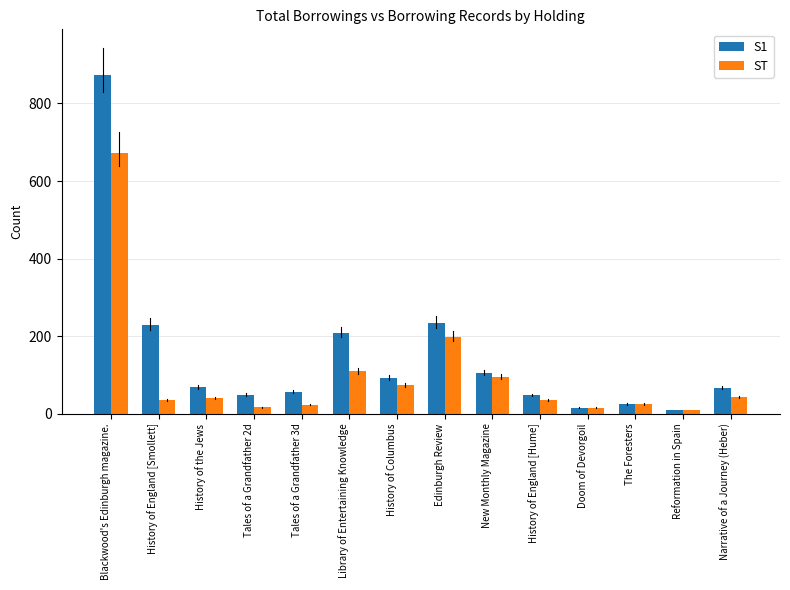

What is the maximum value shown in the chart?

874